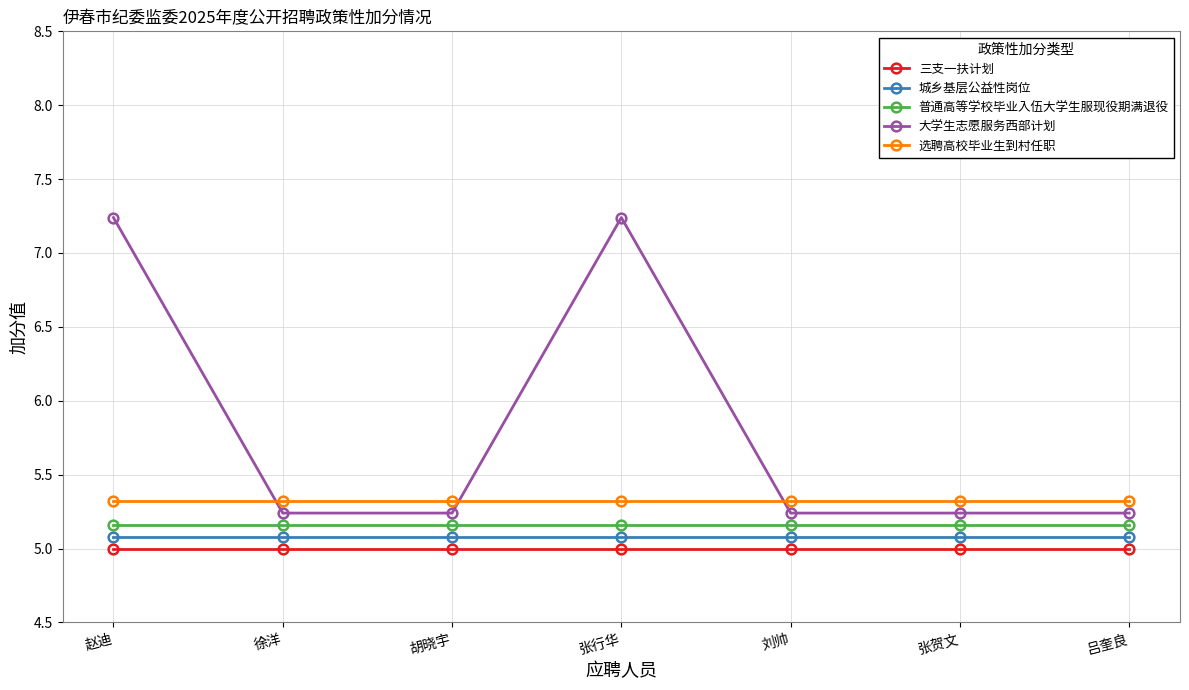

What are all the series names shown in the legend?

三支一扶计划, 城乡基层公益性岗位, 普通高等学校毕业入伍大学生服现役期满退役, 大学生志愿服务西部计划, 选聘高校毕业生到村任职